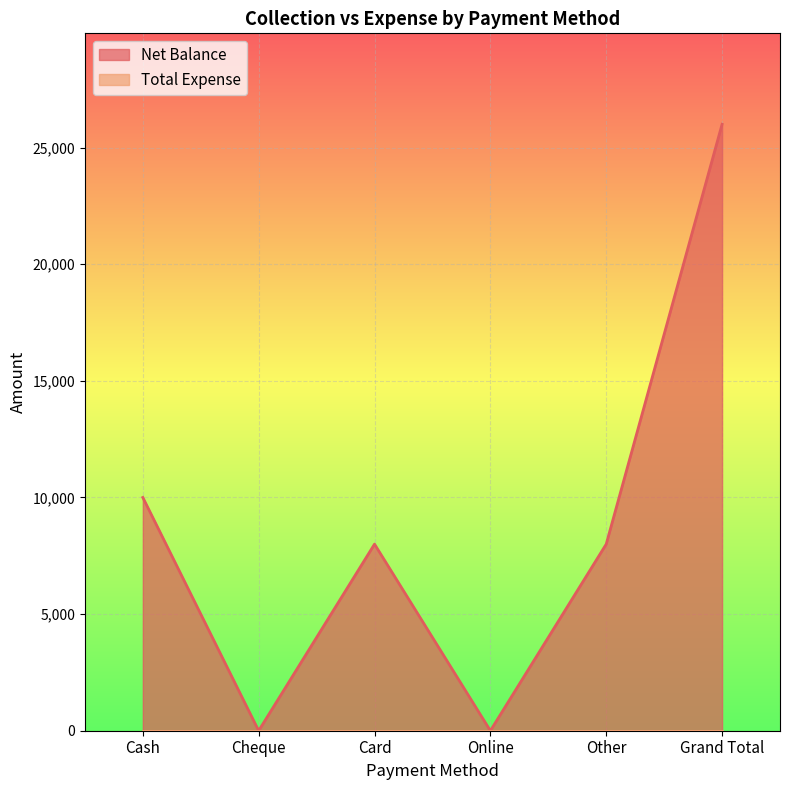

The value at Other is 3466. True or false?

False